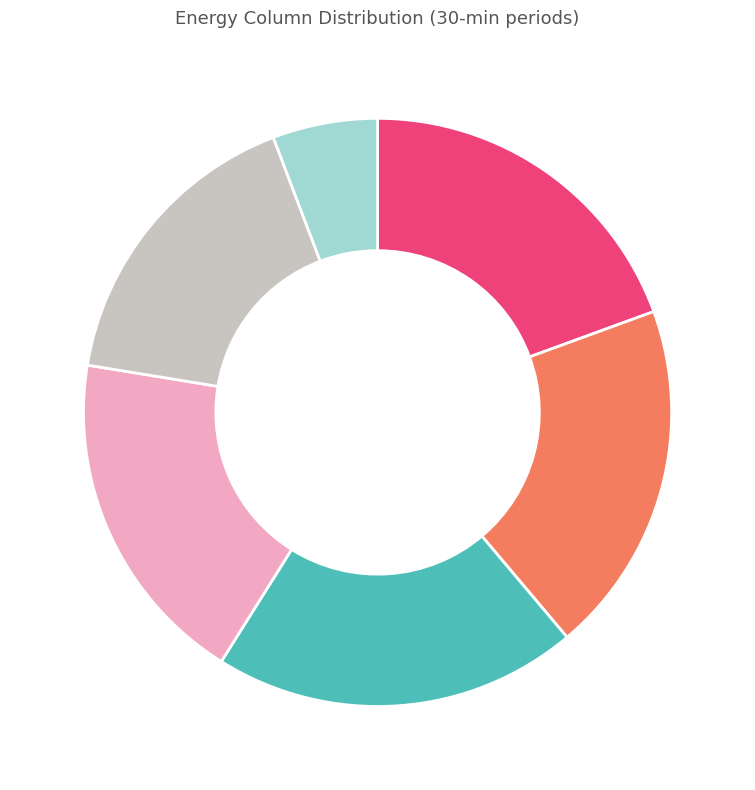

To the nearest percent, what is the average slice percentage?

17%